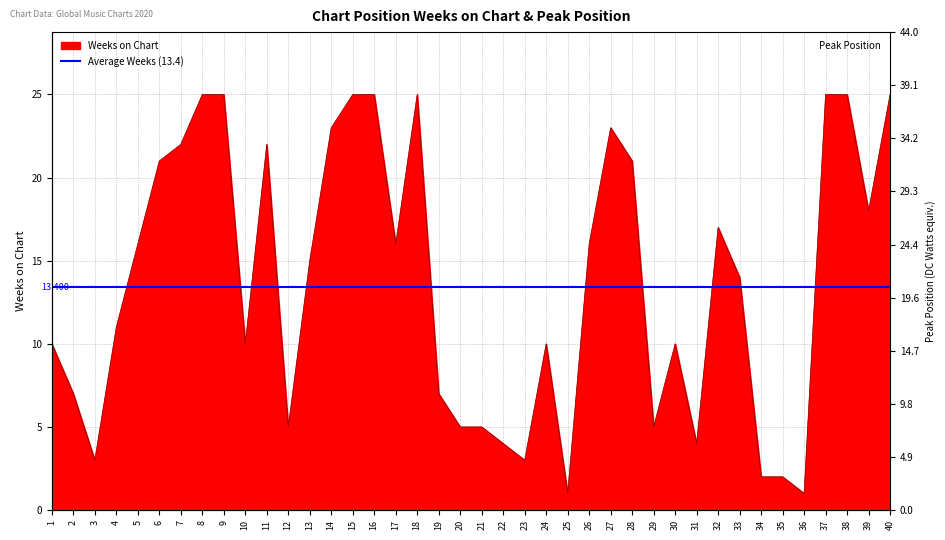

How many points are higher than both their immediate neighbors (excluding endpoints)?

6